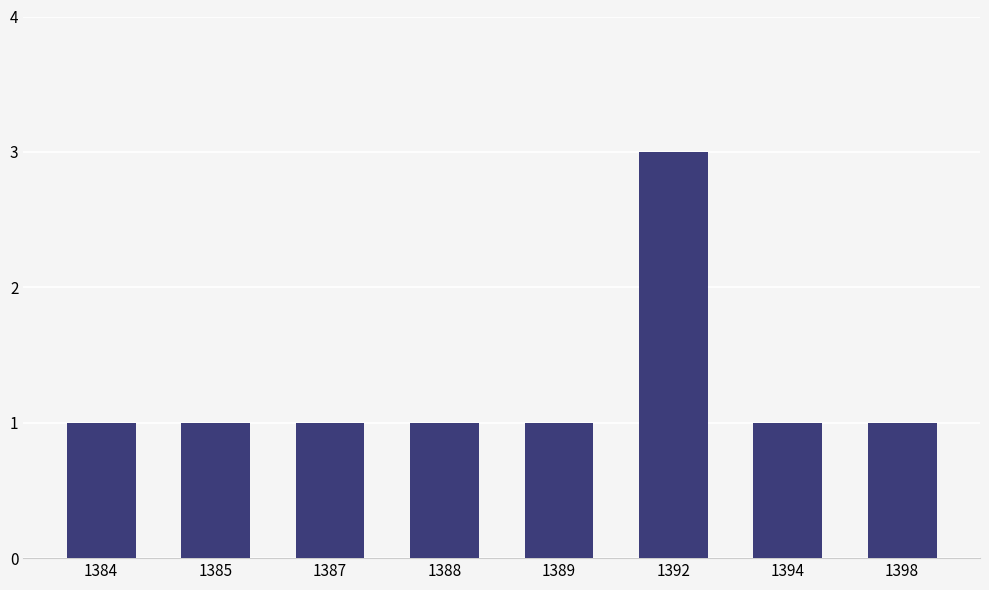

The value at 1389 is 1. True or false?

True